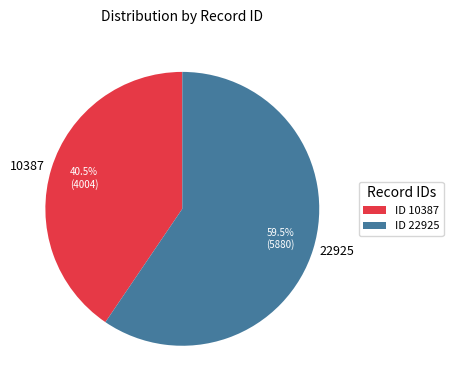

What is the ratio of the value at 22925 to the value at 10387?

1.5